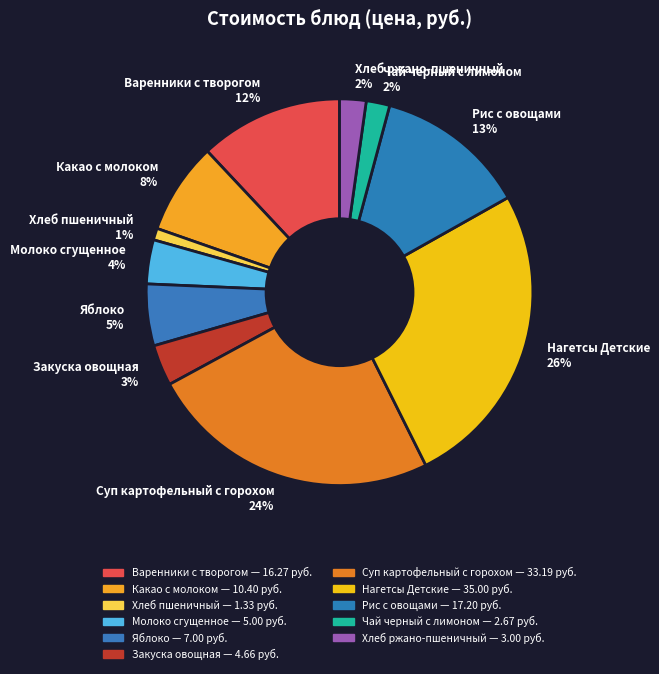

True or false: Рис с овощами accounts for 13% of the total.

True